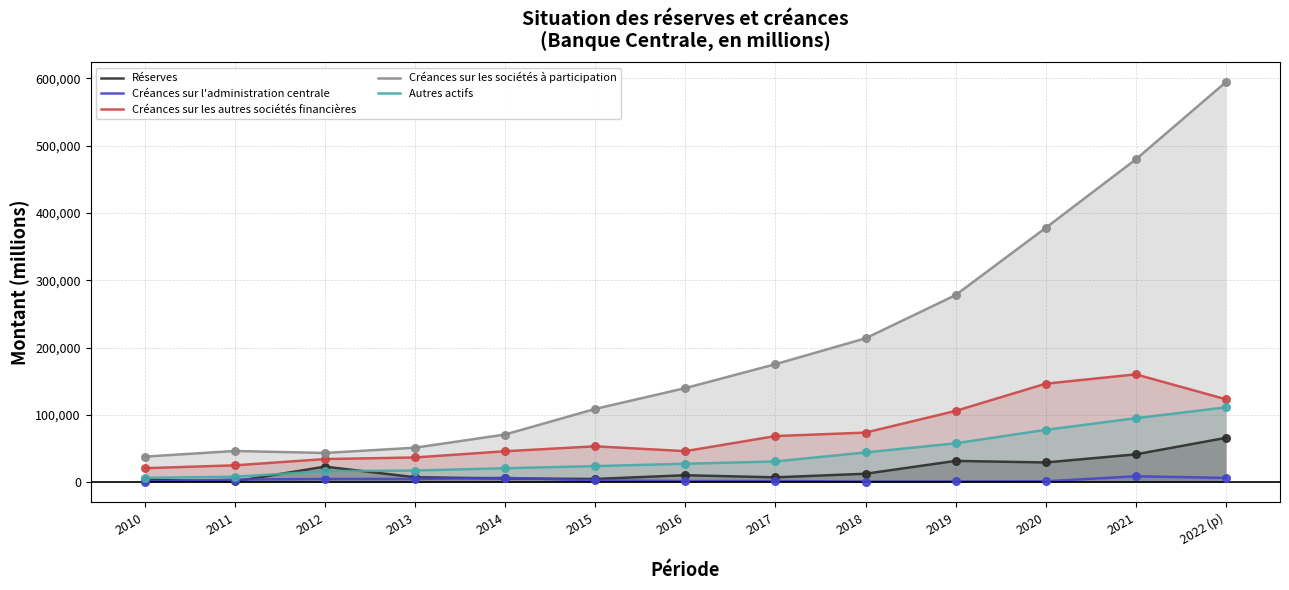

What are all the series names shown in the legend?

Réserves, Créances sur l'administration centrale, Créances sur les autres sociétés financières, Créances sur les sociétés à participation, Autres actifs